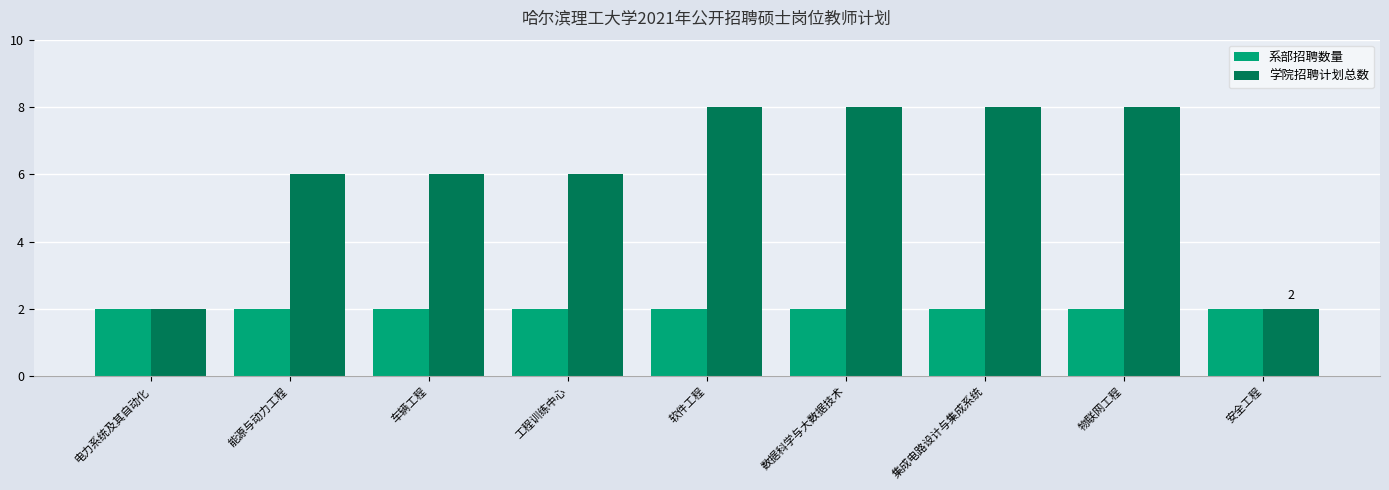

Which series changed the most between 能源与动力工程 and 软件工程?

学院招聘计划总数